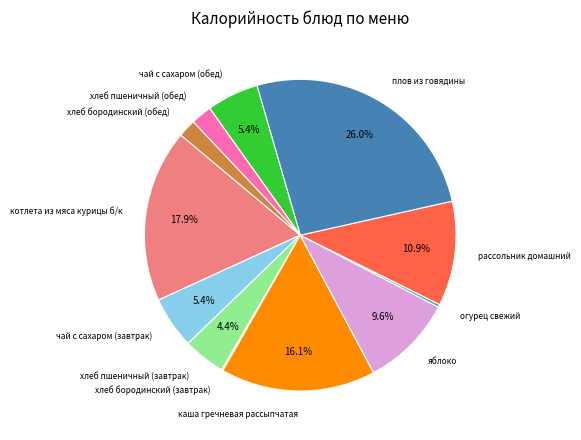

To the nearest percent, what is the average slice percentage?

8%